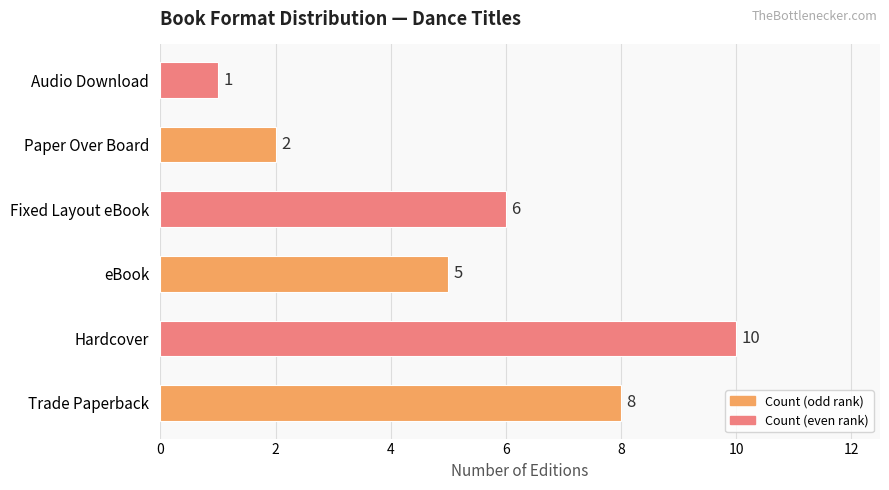

True or false: the data shows 5 at eBook.

True